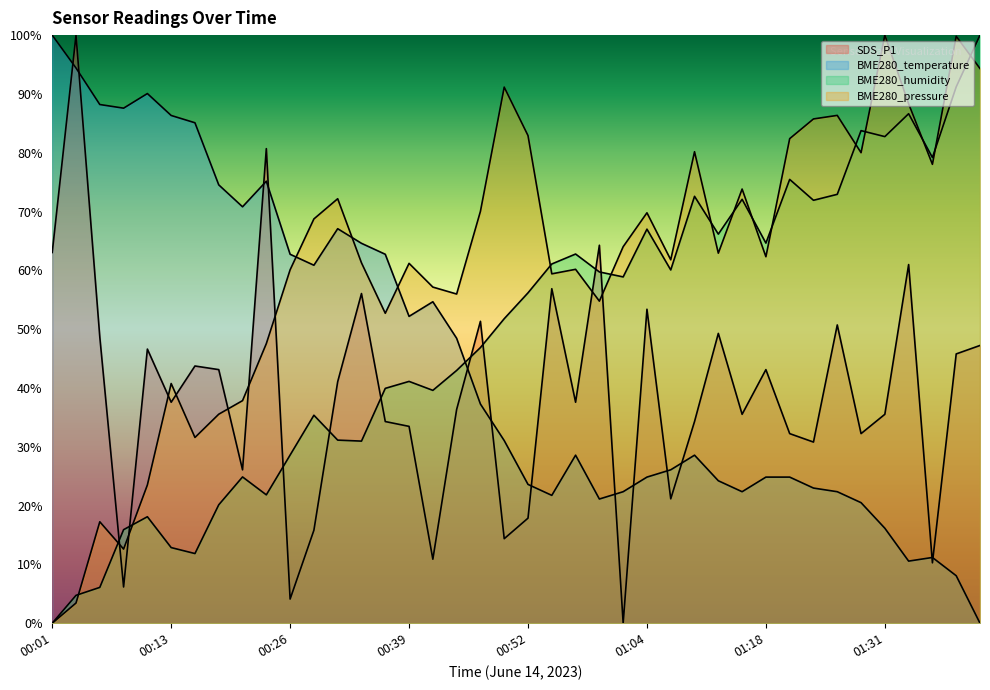

How many data points in BME280_pressure are less than 62?

20